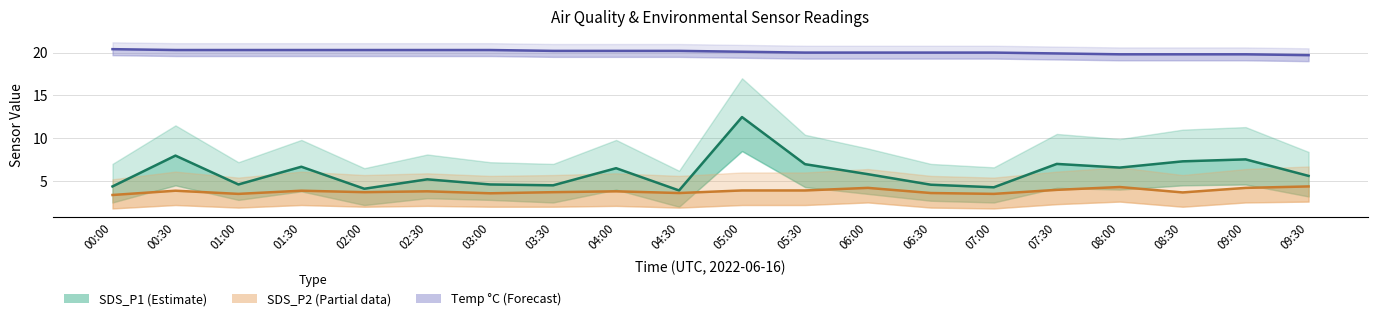

Count the number of categories in the chart.

20